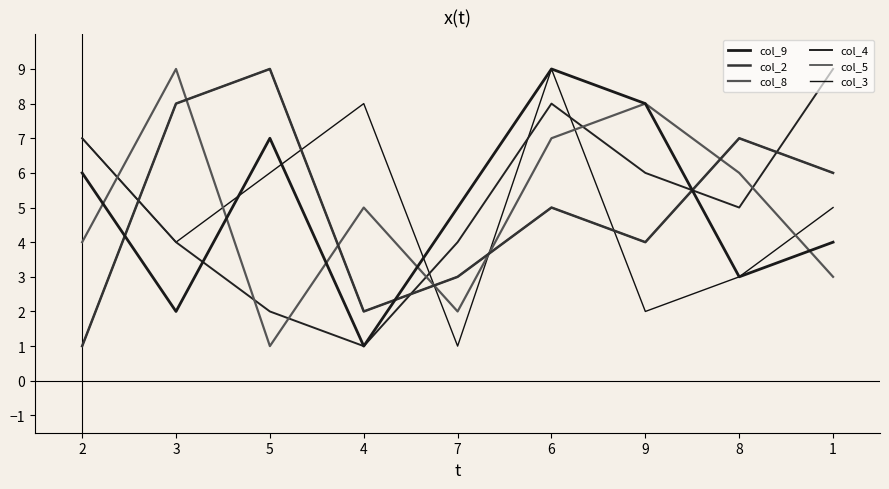

How many categories are shown in the chart?

9